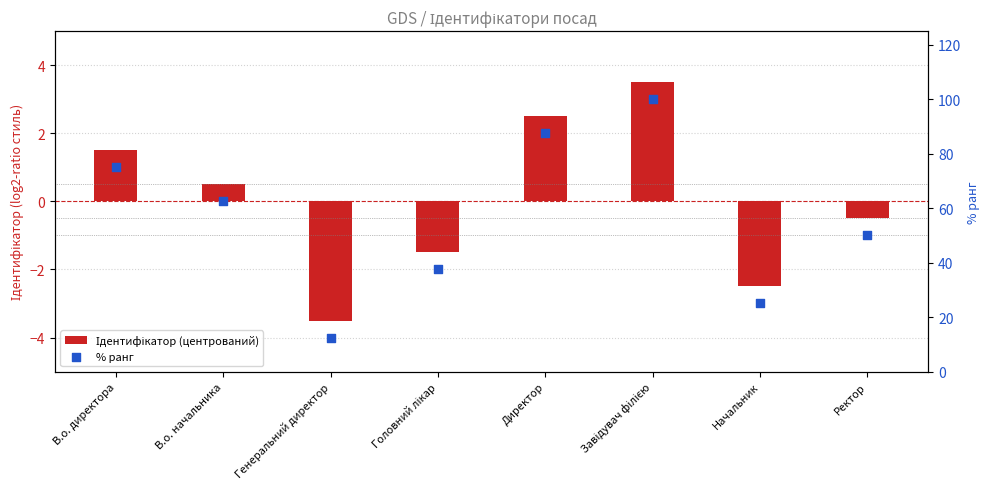

At which category is the sum across all series the highest?

Завідувач філією